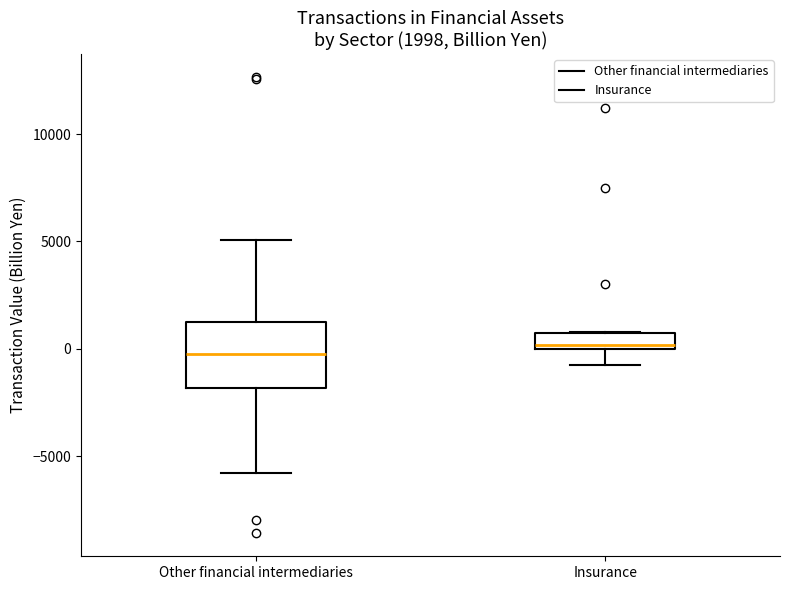

Comparing the boxes themselves (not the whiskers), which one is the tallest?

Other financial intermediaries